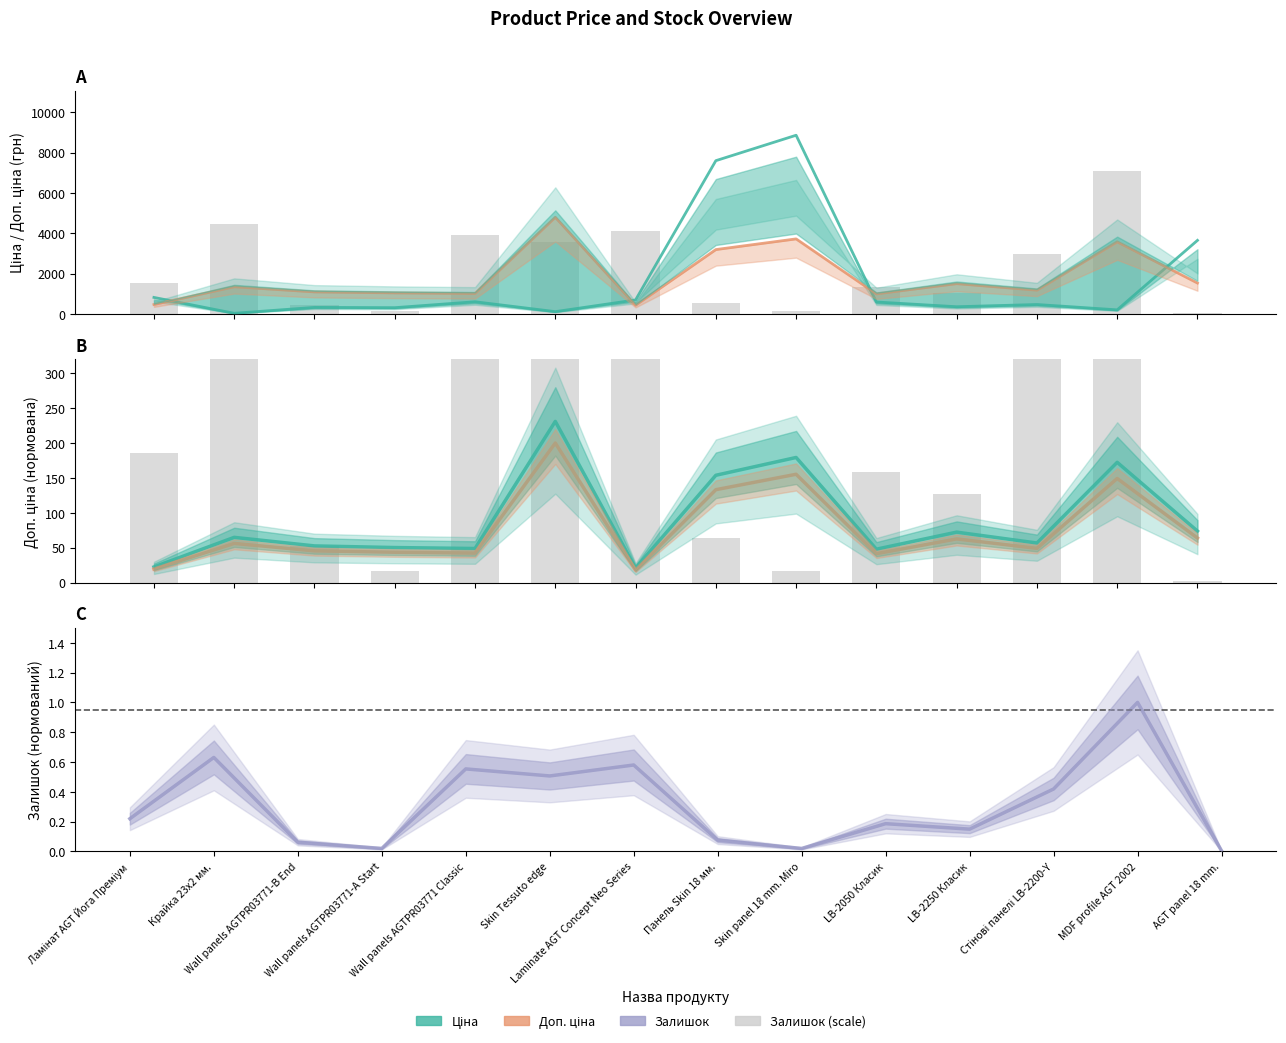

At how many categories does at least one series exceed 1285?

3